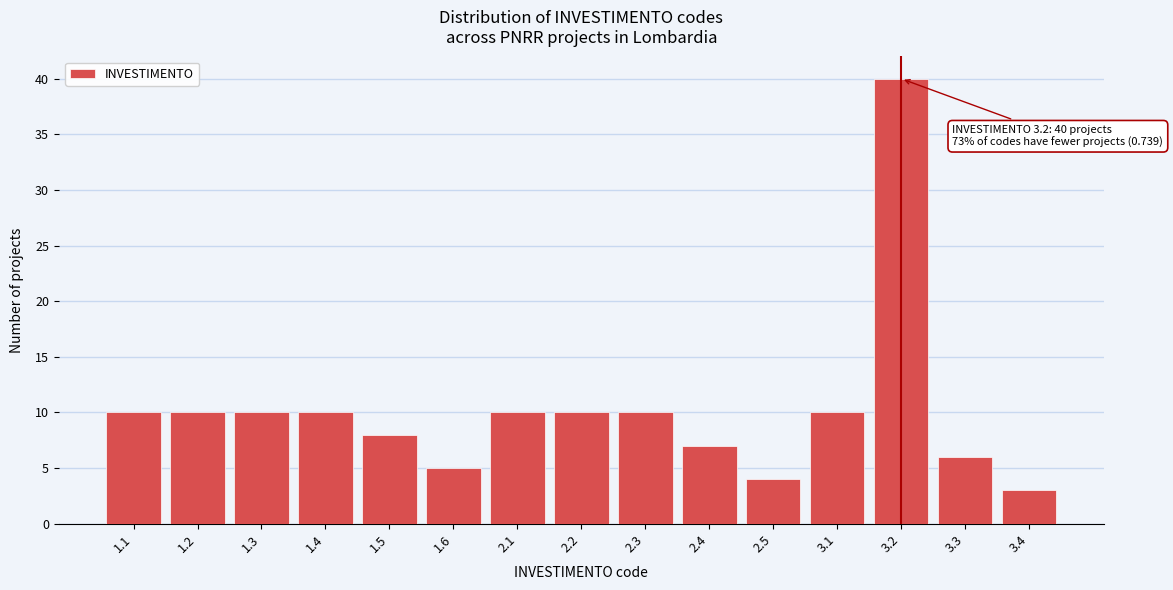

Reading left to right, extract all data points from this chart.

1.1=10	1.2=10	1.3=10	1.4=10	1.5=8	1.6=5	2.1=10	2.2=10	2.3=10	2.4=7	2.5=4	3.1=10	3.2=40	3.3=6	3.4=3